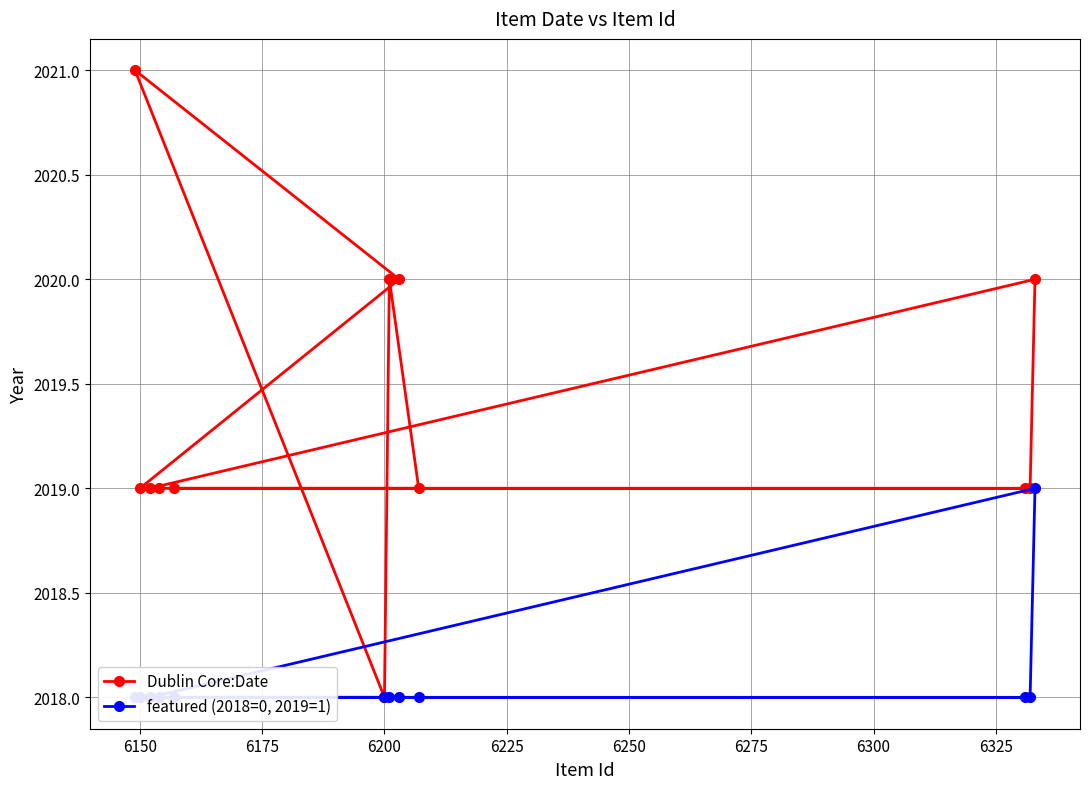

What is the average value of the Dublin Core:Date series?

2019